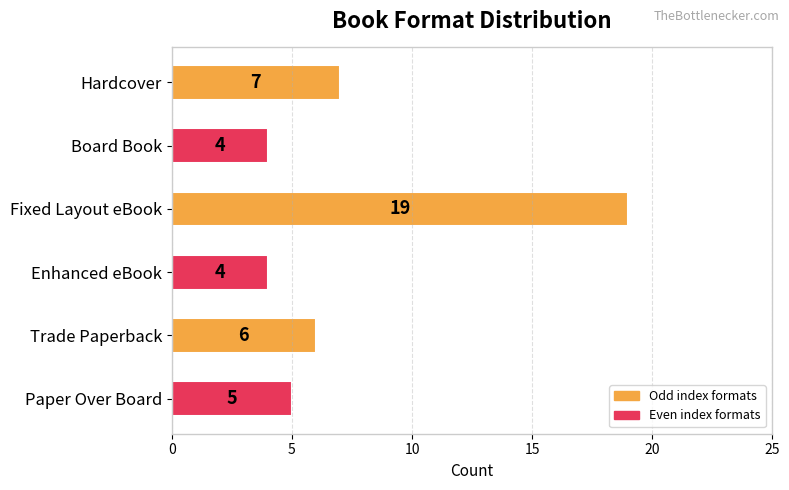

What is the maximum value shown in the chart?

19